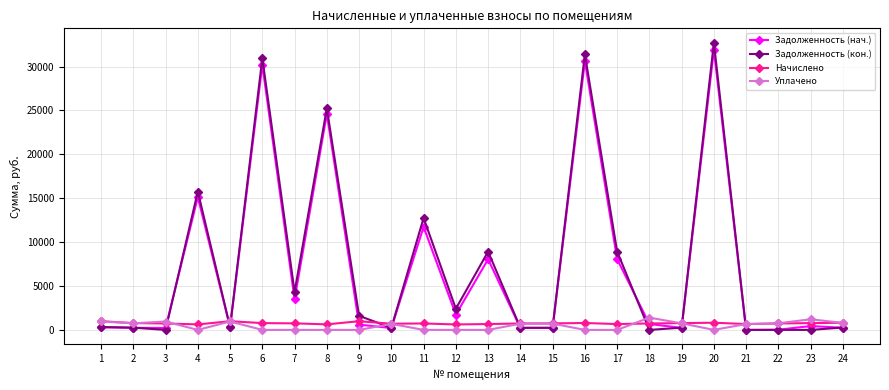

How many interior local peaks does the Задолженность (нач.) series have?

8